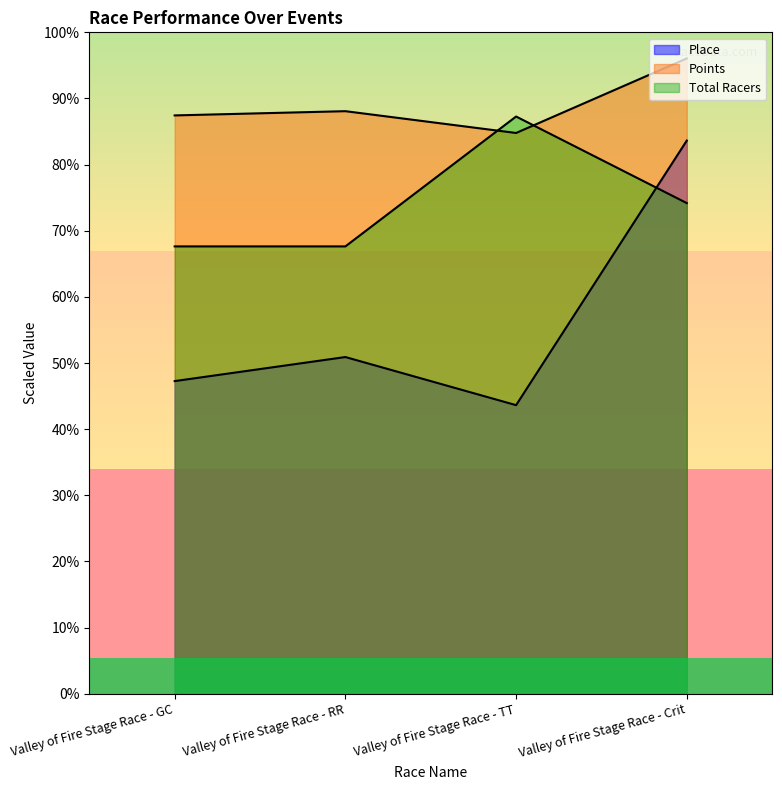

Is the value of Points at Valley of Fire Stage Race - Crit greater than the value of Place at Valley of Fire Stage Race - TT?

Yes